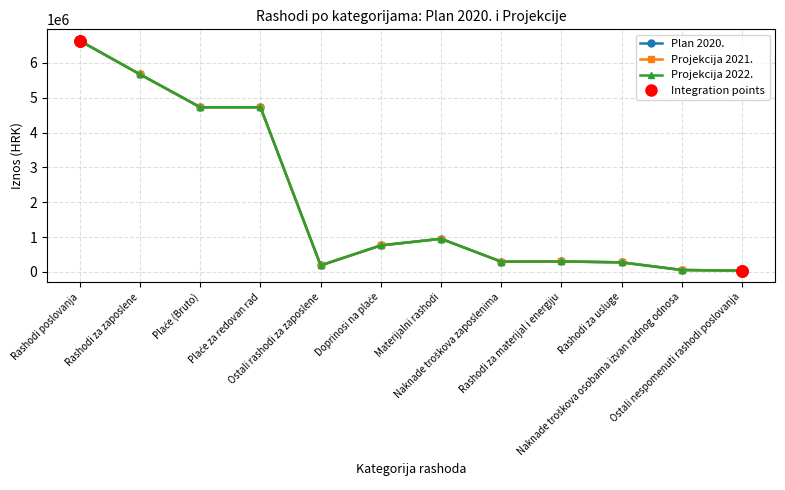

How many categories are shown in the chart?

12